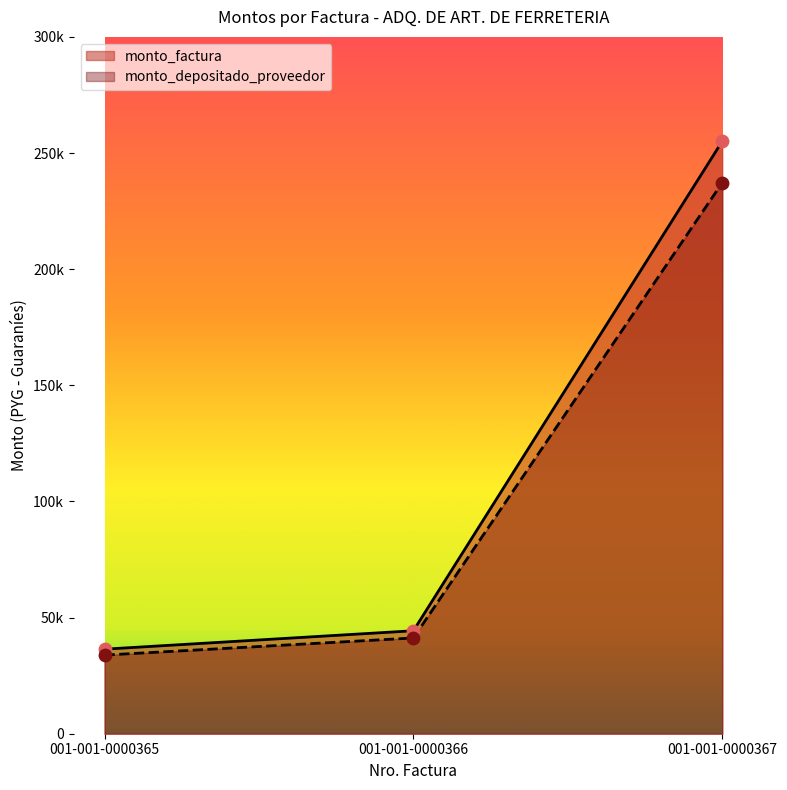

What is the total value across all series at 001-001-0000365?

70252.0